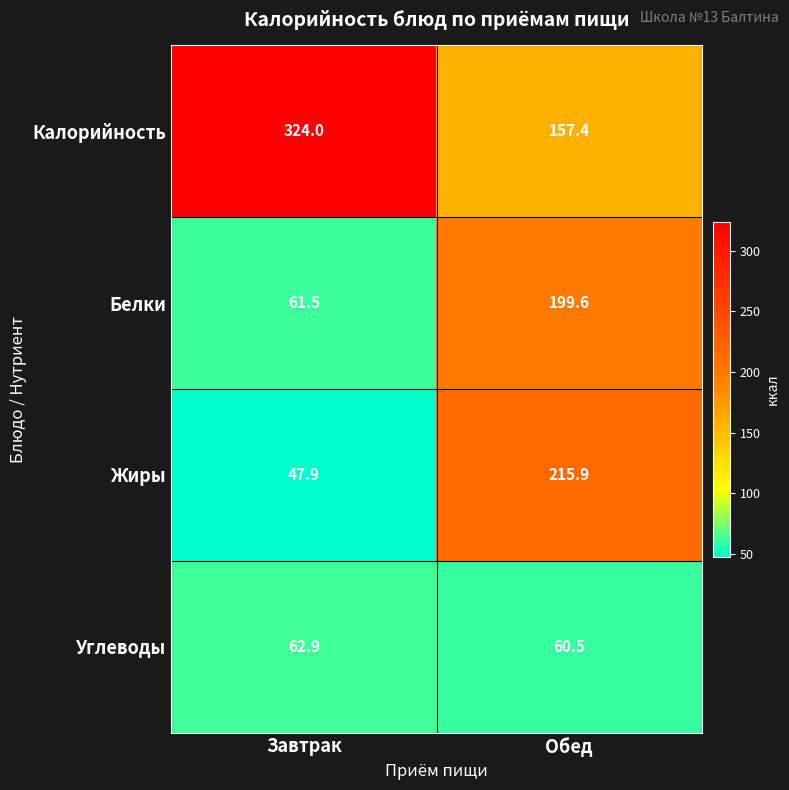

What is the sum of the Белки values at Завтрак and Обед?

261.1